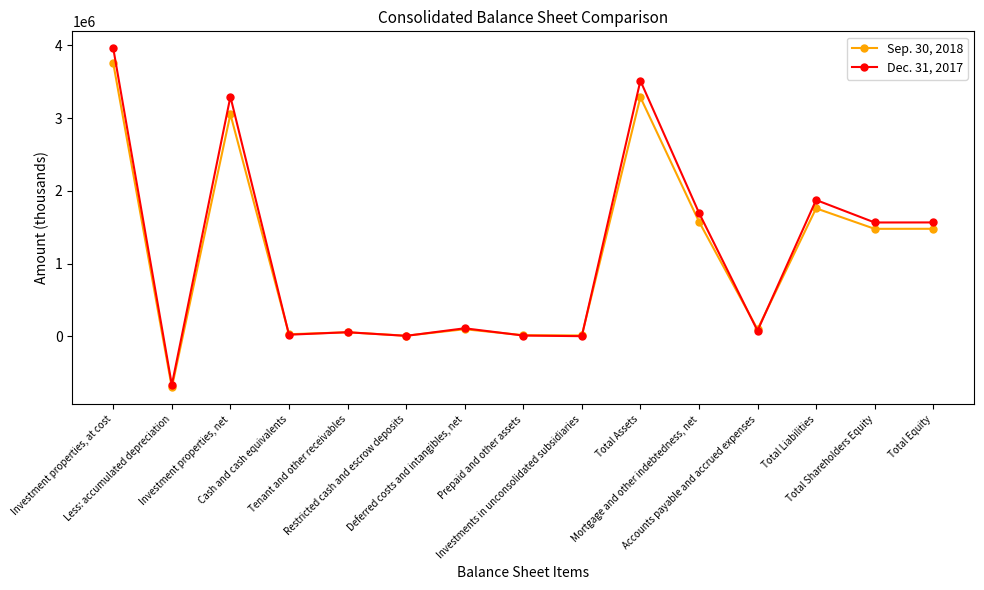

What is the greatest value displayed?

3957884